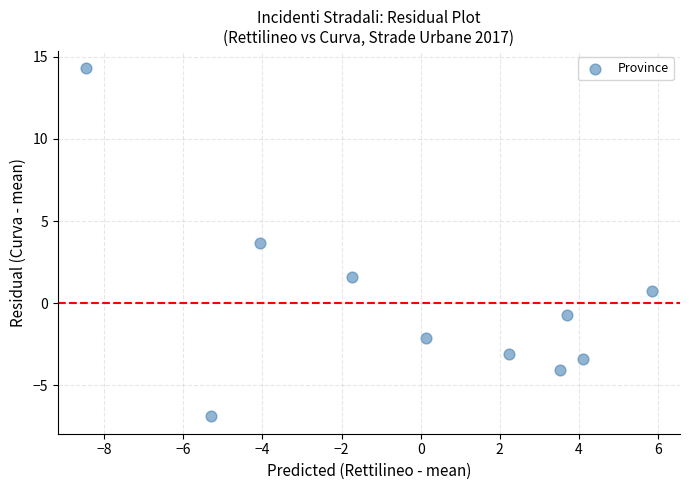

What is the range of X values (max minus min)?

14.3